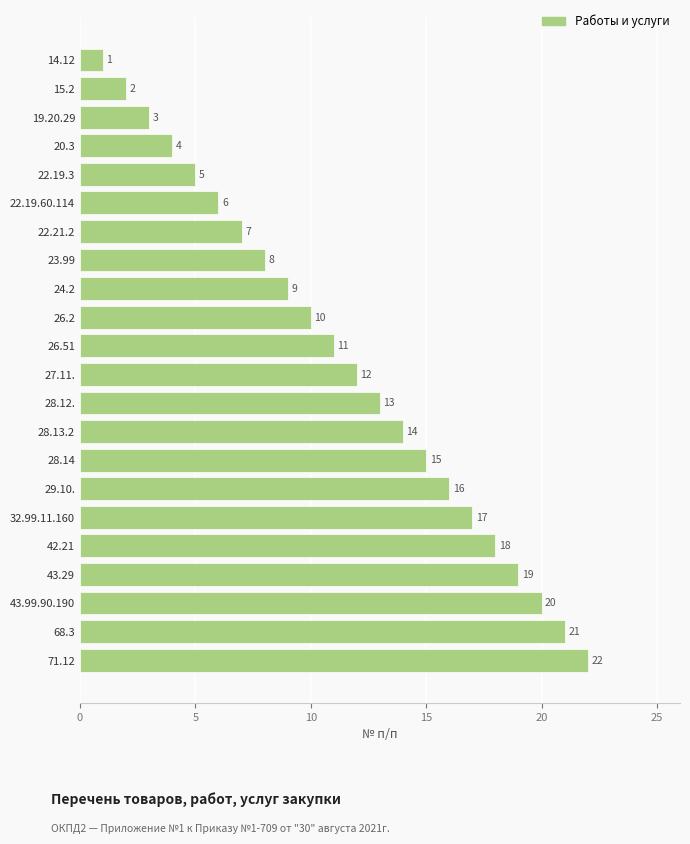

How many categories are shown in the chart?

22